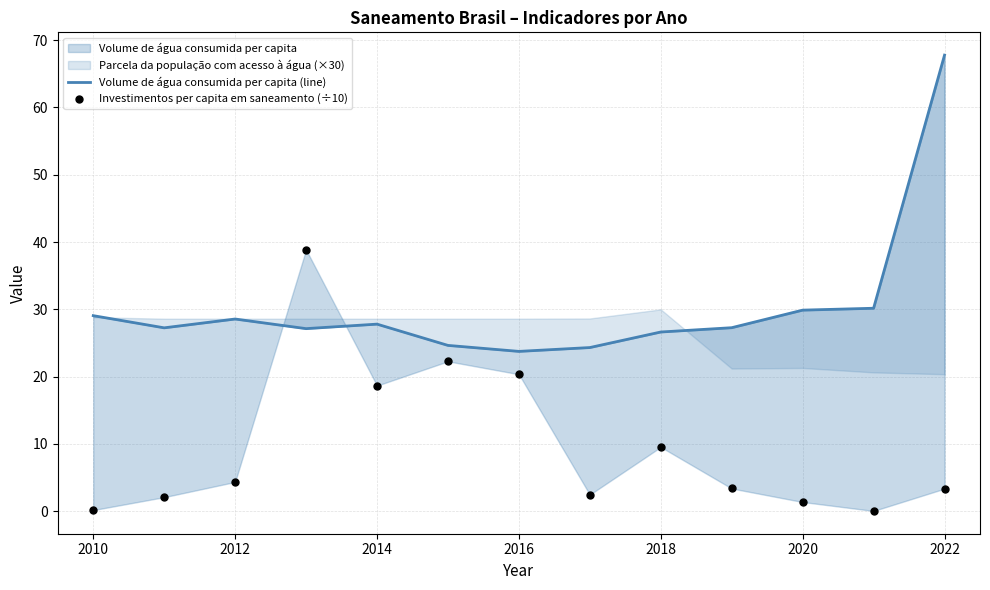

At how many categories does at least one series exceed 23?

13